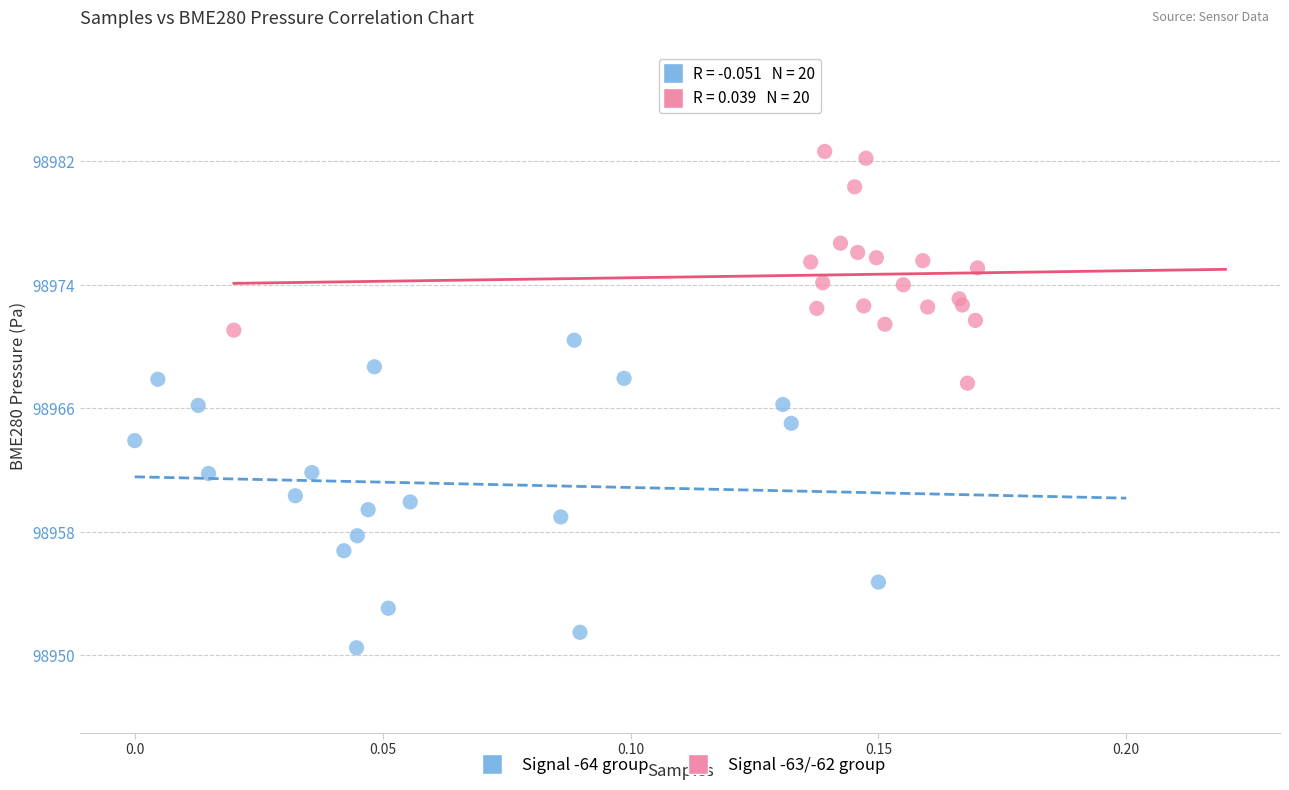

Which series contains the highest Y value?

Signal -63/-62 group